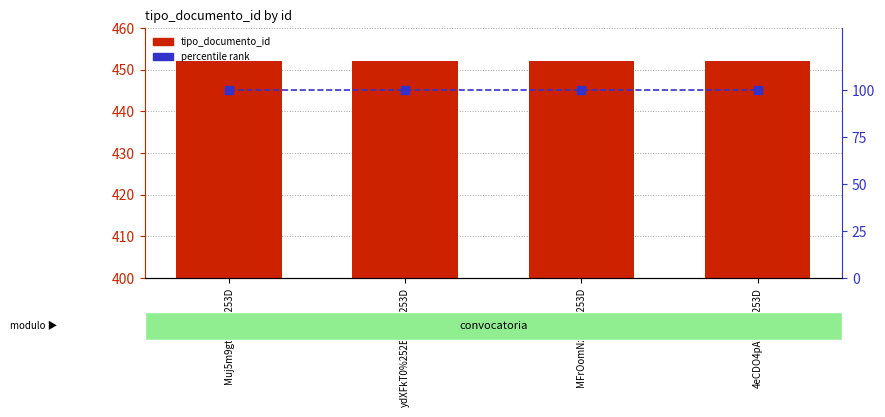

The value of percentile rank at Muj5m9gtPaQ%253D is 100. True or false?

True